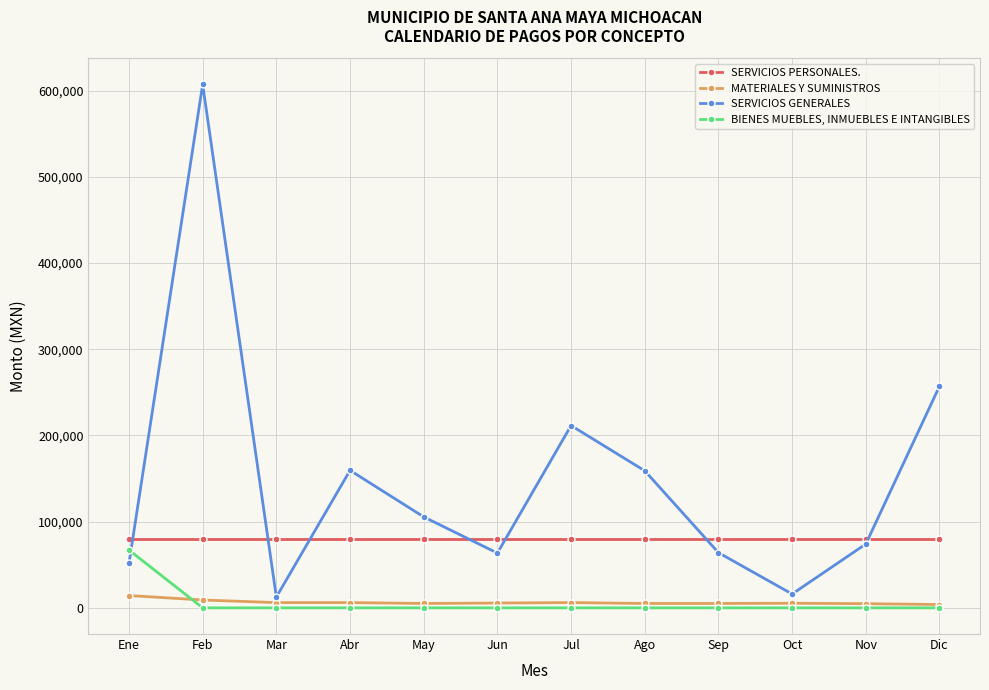

What is the sum of the MATERIALES Y SUMINISTROS values at Jun and Dic?

9450.0